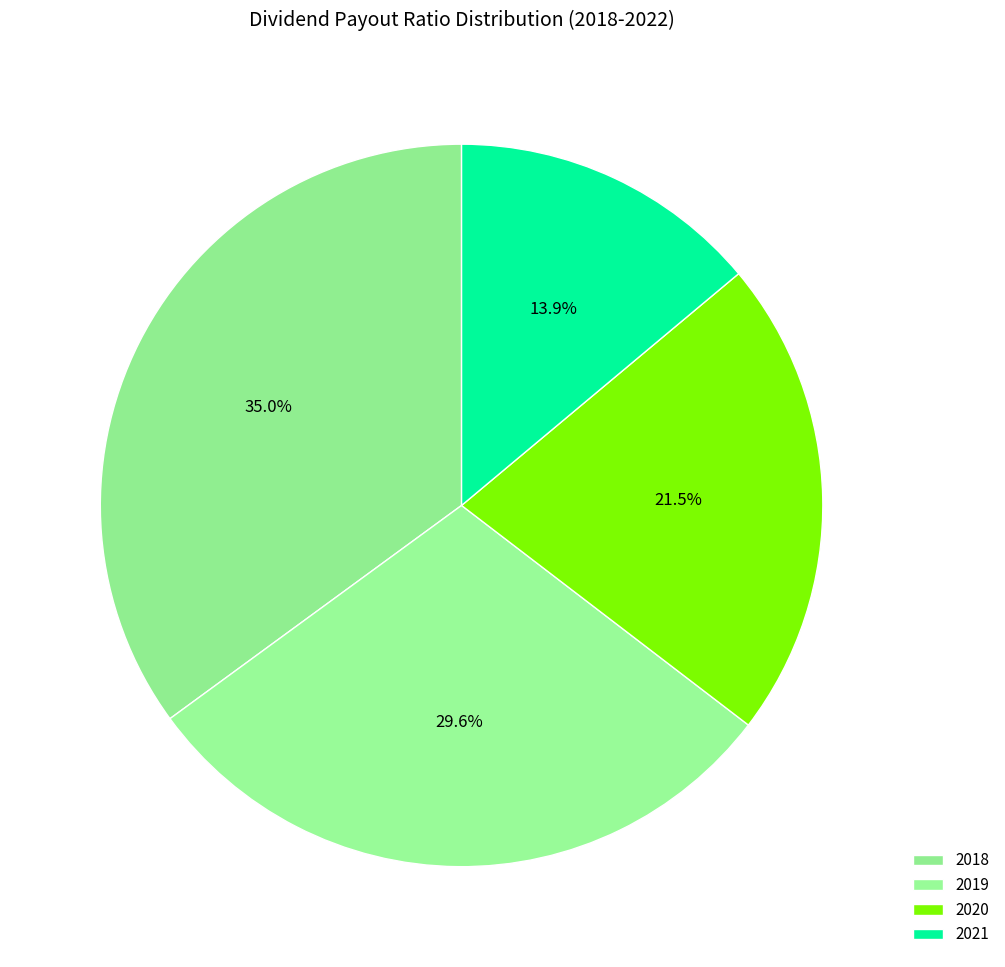

Does 2019 represent more than half of the total?

No